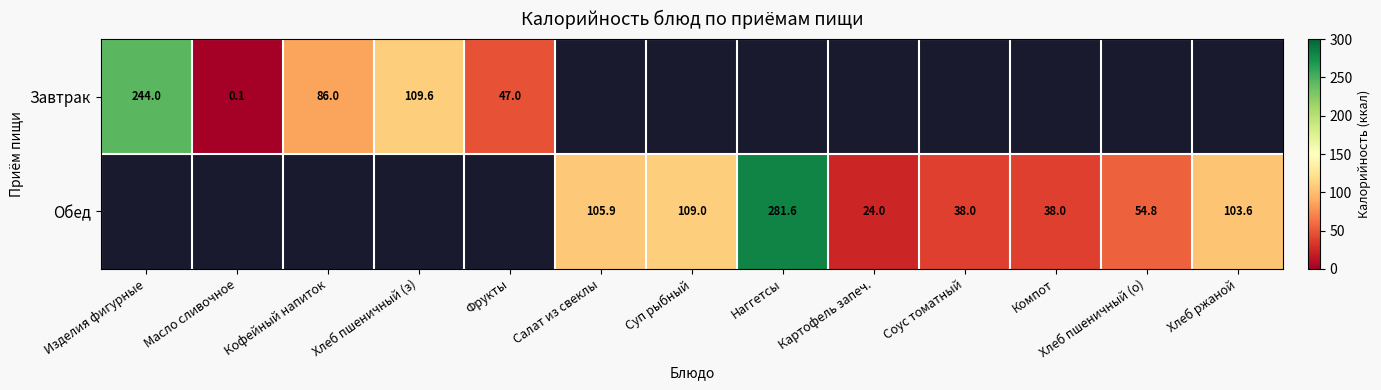

Is it true that Завтрак equals 0.1 at Масло сливочное?

True